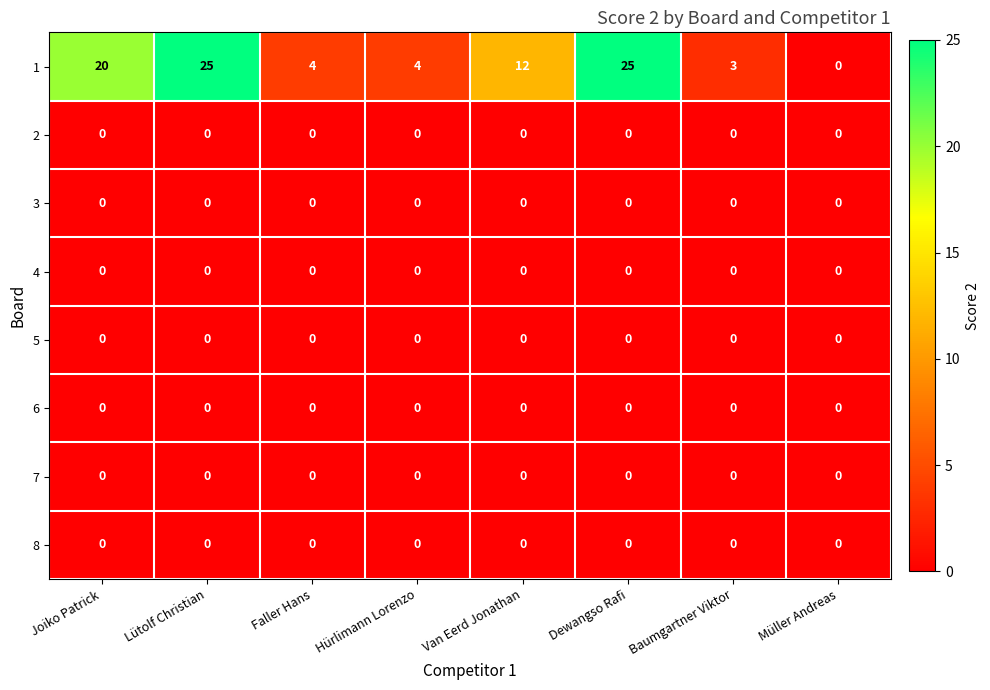

The value of 1 at Van Eerd Jonathan is 16. True or false?

False